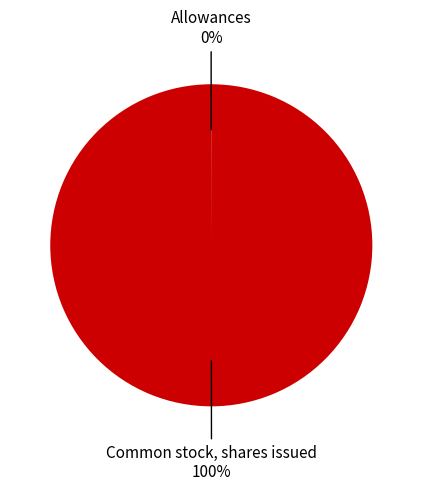

To the nearest percent, what is the average slice percentage?

50%